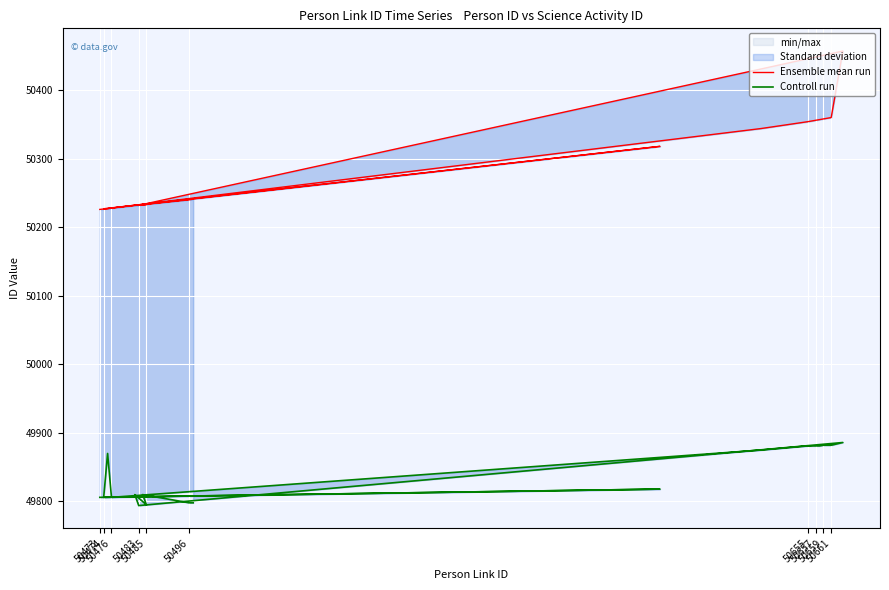

At which label does Ensemble mean run first exceed 50318?

50659